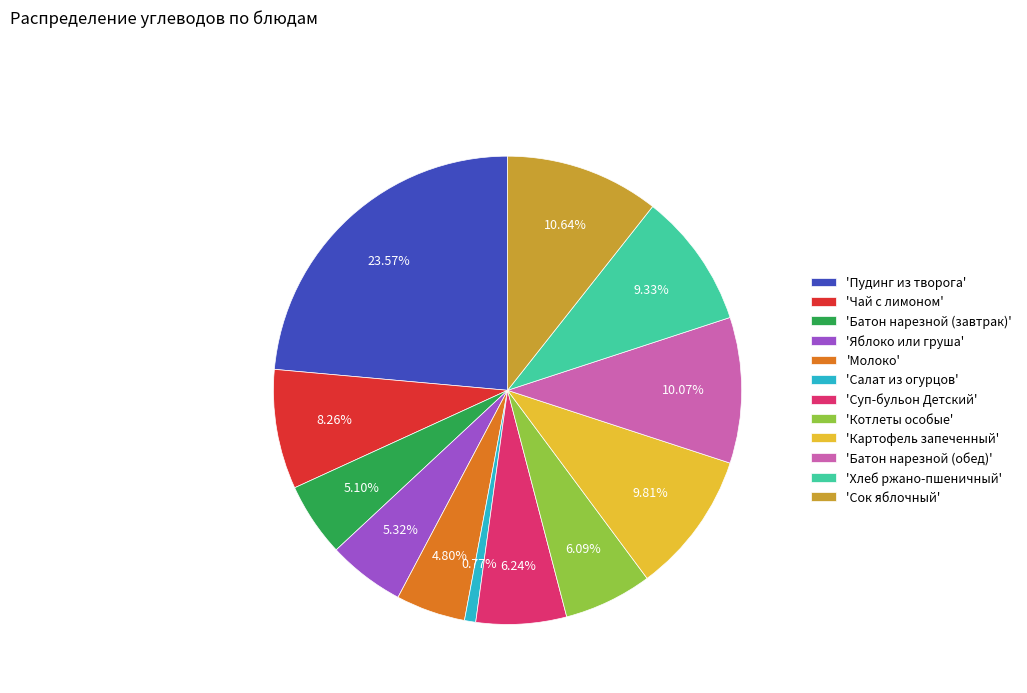

Is the sum of 'Картофель запеченный' and 'Салат из огурцов' greater than half?

No